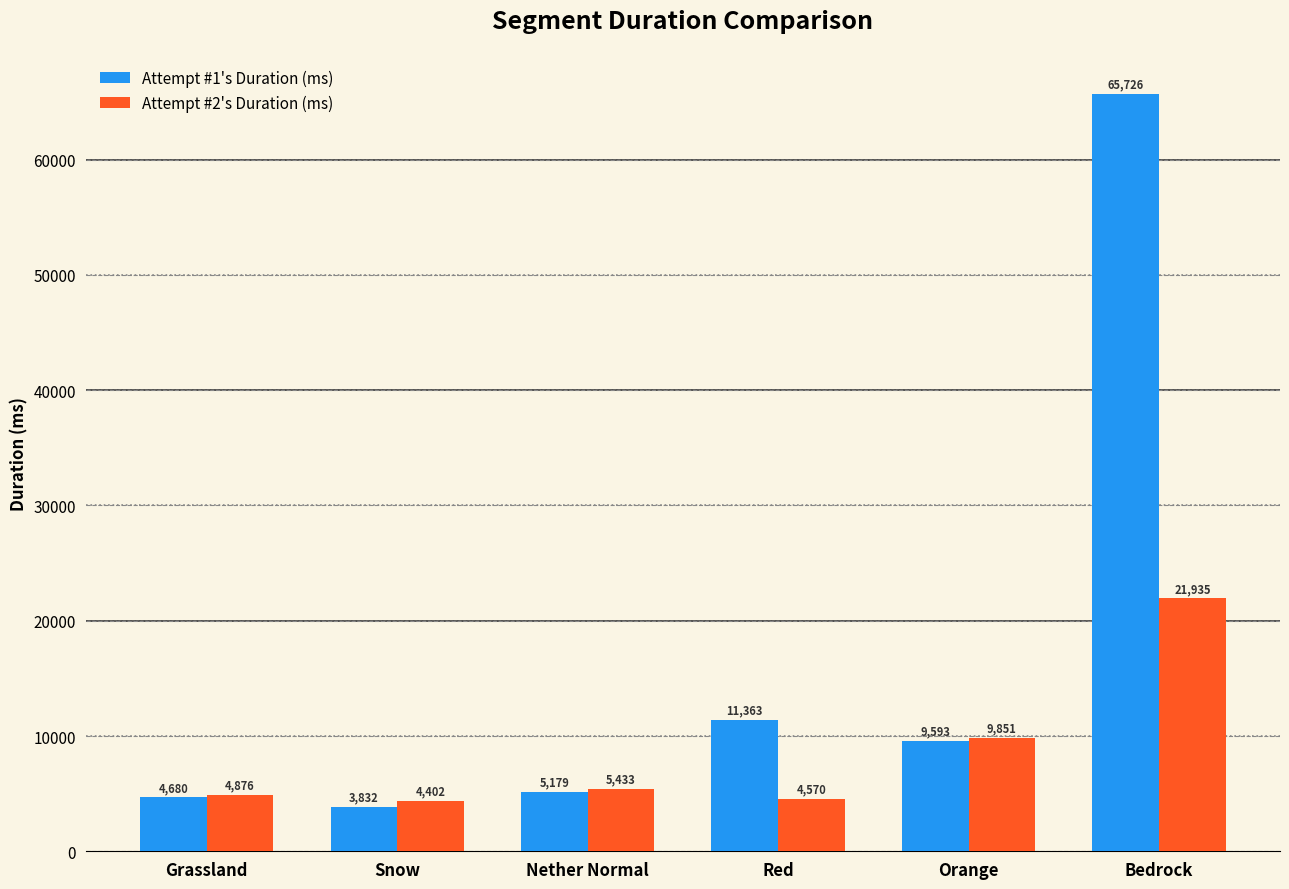

Read the Attempt #1's Duration (ms) value at Orange.

9593